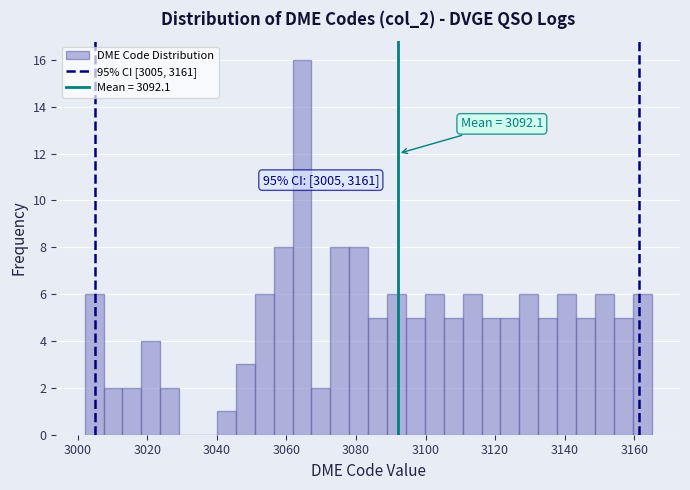

Read against the x-axis, roughly where is the centre of the tallest bar?

3064